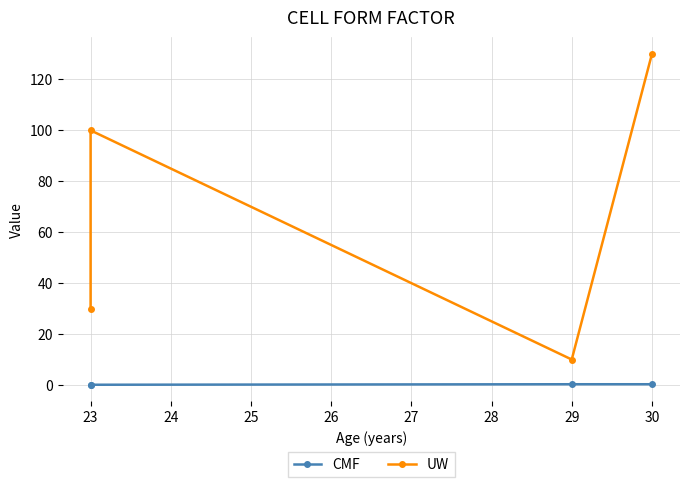

What is the difference between the maximum and minimum values in the CMF series?

0.2